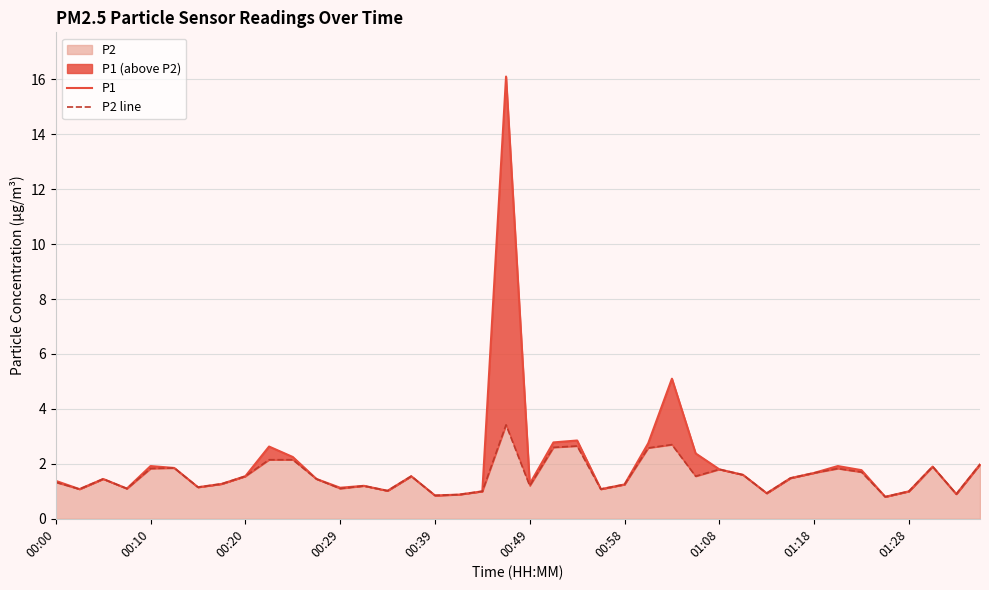

In P1, how many points are higher than both neighbors (excluding endpoints)?

10